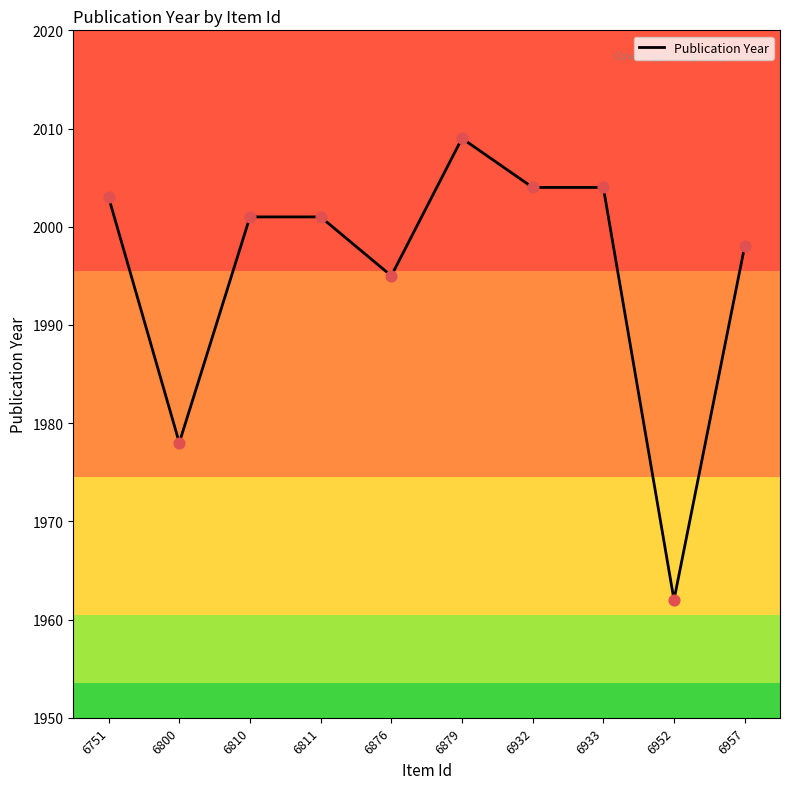

What is the ratio of the value at 6933 to the value at 6811?

1.0